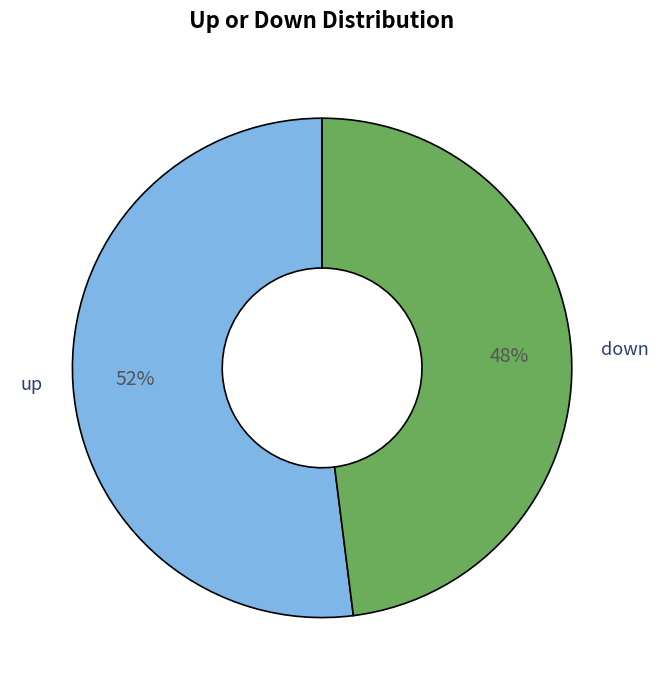

Is the sum of down and up greater than half?

Yes